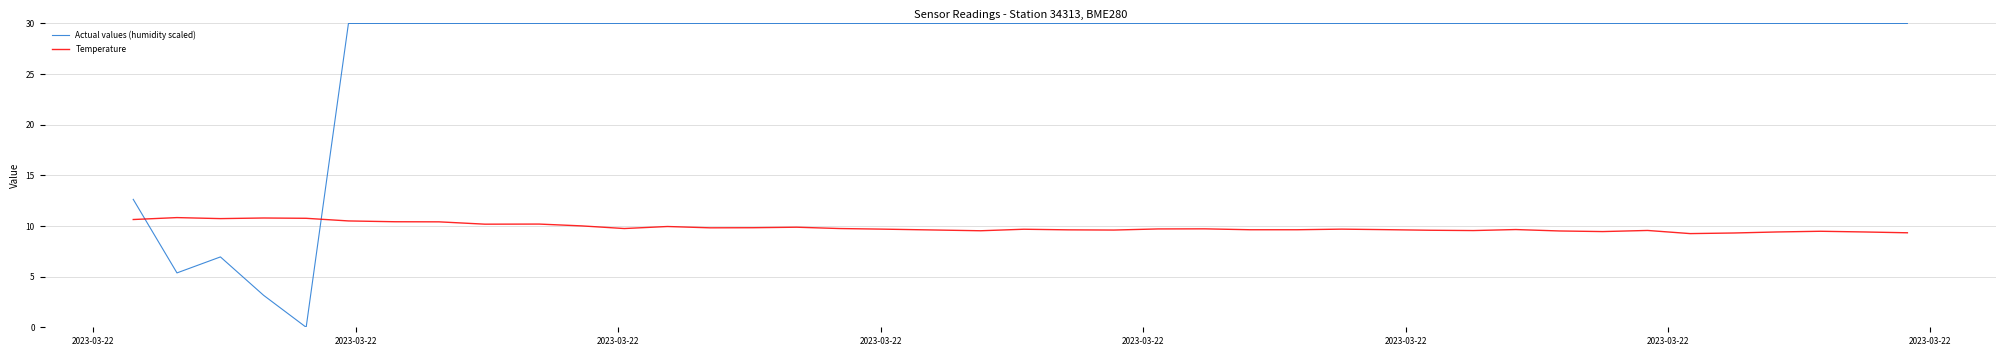

How many intersections are there between Temperature and Actual values (humidity scaled)?

2